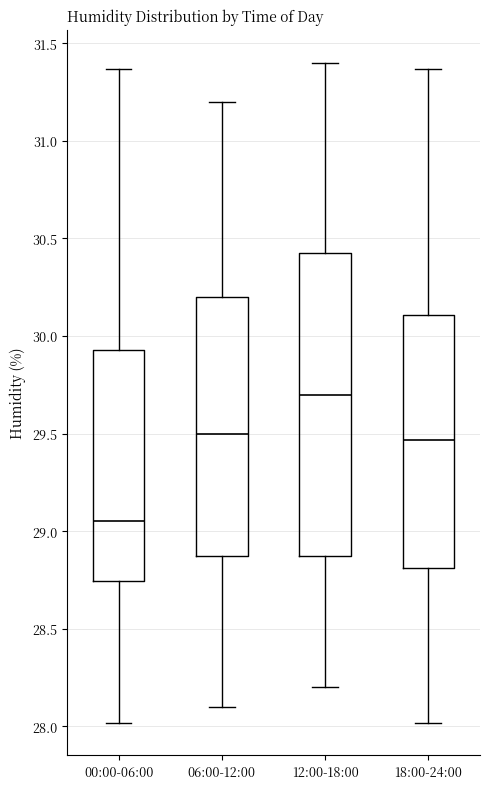

Which box has the highest median line?

12:00-18:00